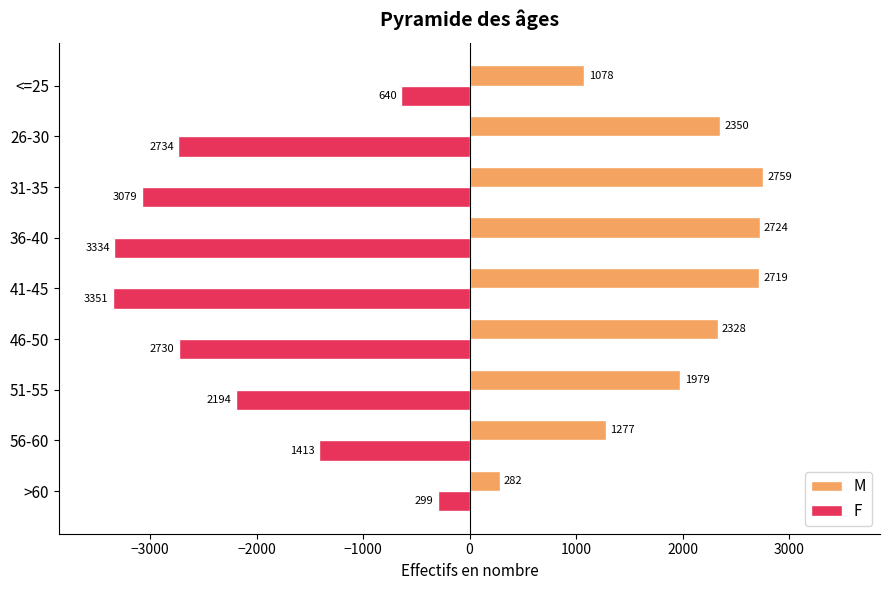

What are all the series names shown in the legend?

M, F